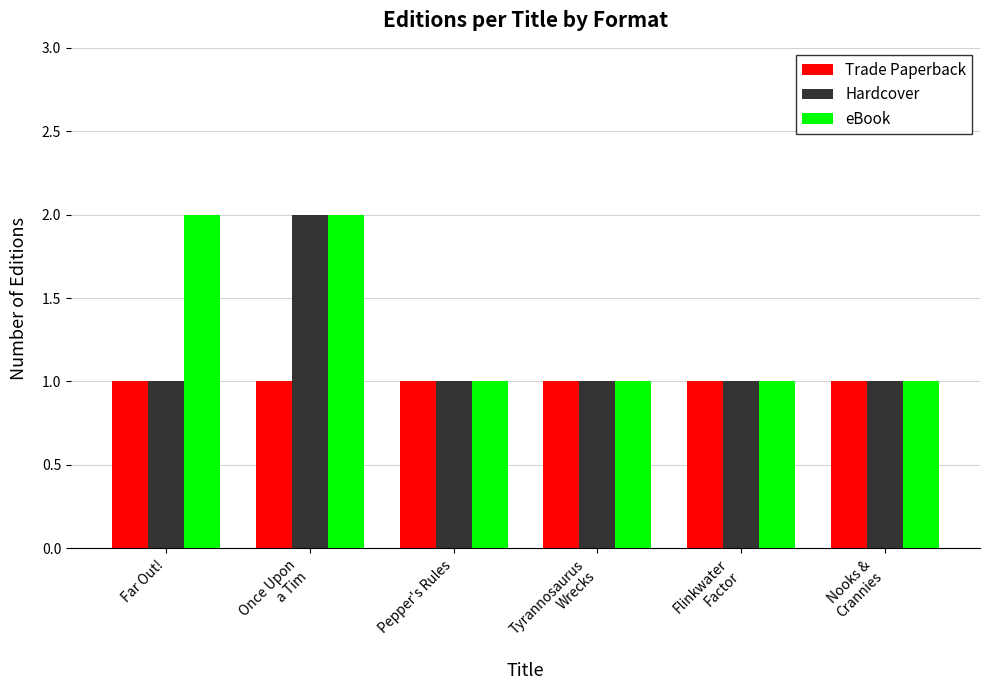

What is the total value across all series at Flinkwater
Factor?

3